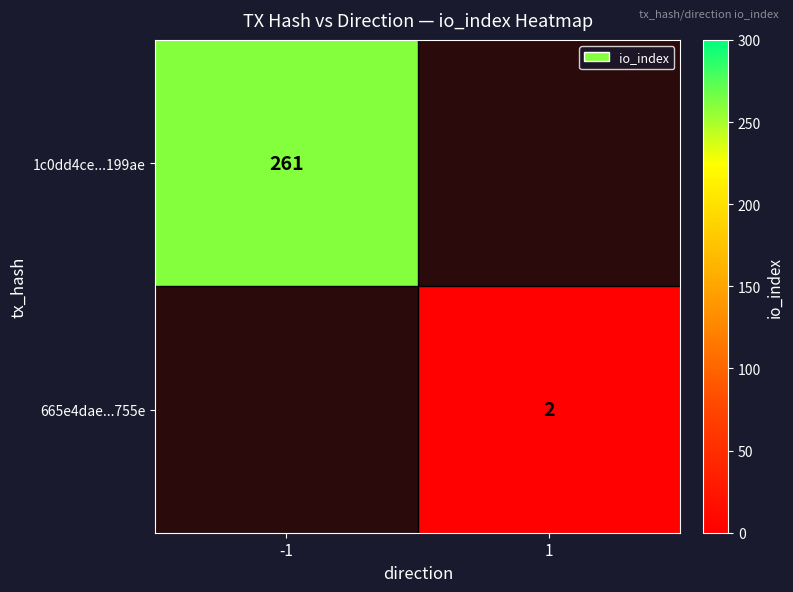

Is the value of 665e4dae...755e at 1 greater than the value of 1c0dd4ce...199ae at -1?

No